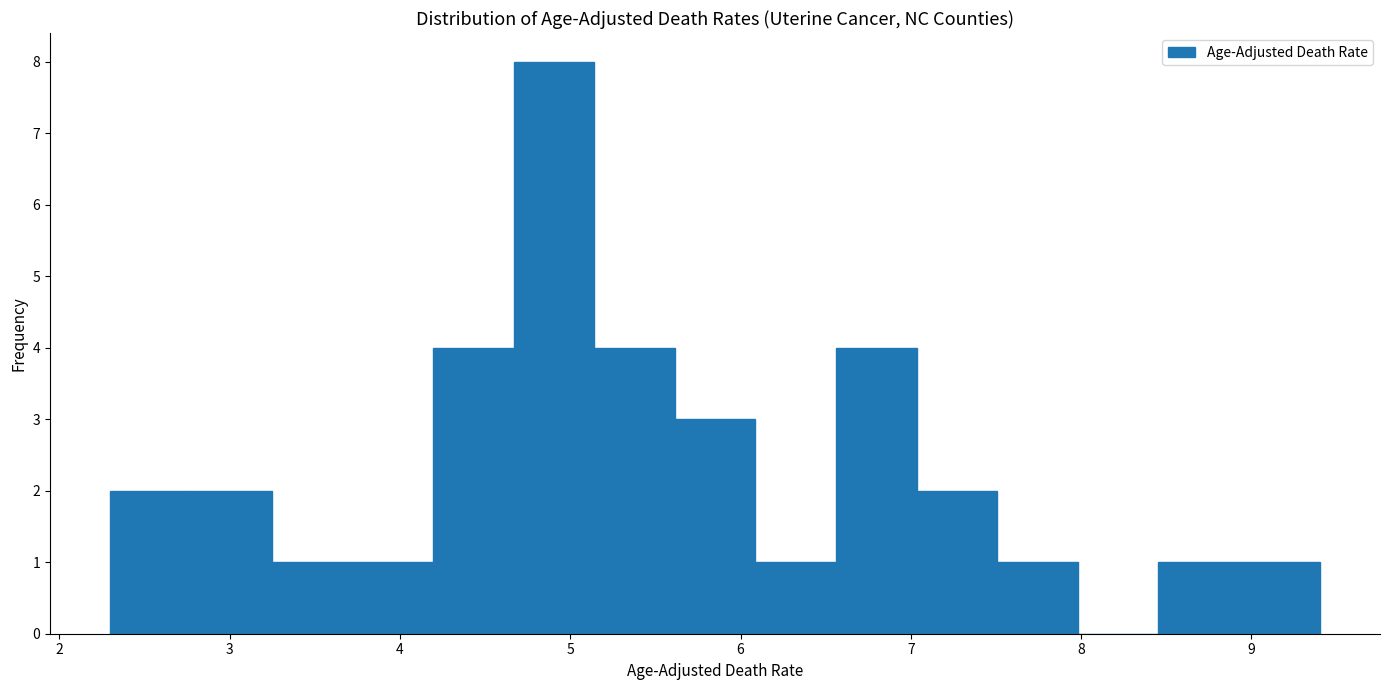

Reading left to right, transcribe this chart: for each bar, give the range it covers on the x-axis and its height. Neither the bar edges nor the heights are printed on the chart, so give them approximately, as read against the axes.

2.3 to 2.8: 2
2.8 to 3.2: 2
3.2 to 3.7: 1
3.7 to 4.2: 1
4.2 to 4.7: 4
4.7 to 5.1: 8
5.1 to 5.6: 4
5.6 to 6.1: 3
6.1 to 6.6: 1
6.6 to 7.0: 4
7.0 to 7.5: 2
7.5 to 8.0: 1
8.0 to 8.5: 0
8.5 to 8.9: 1
8.9 to 9.4: 1